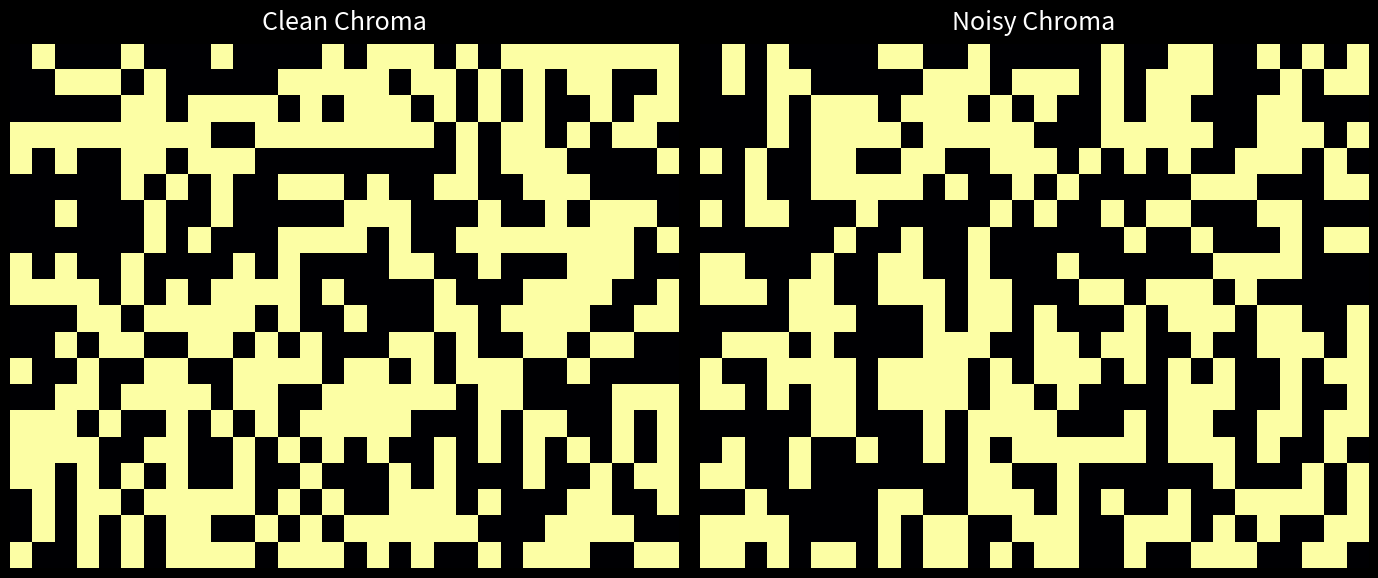

Which has a higher value, 8 or 13?

8